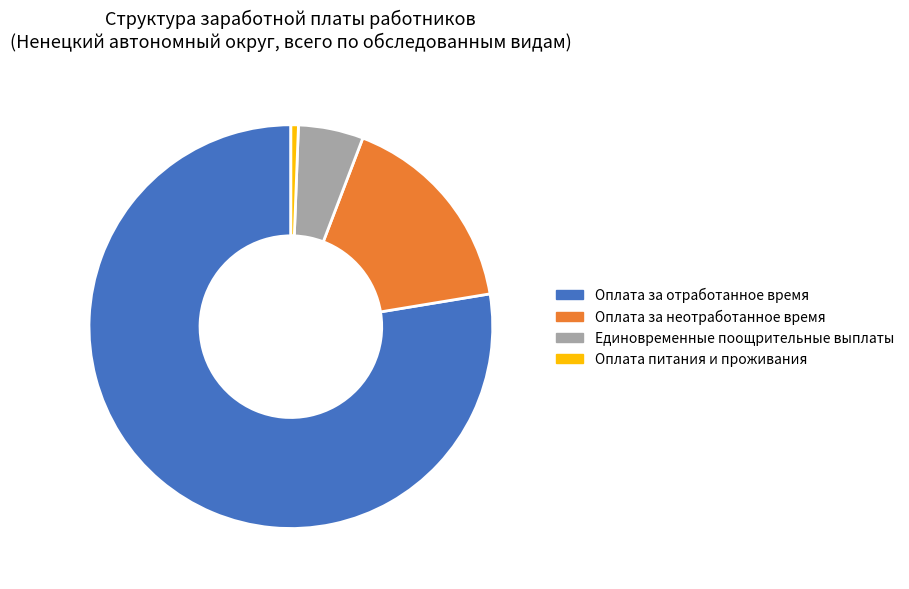

How many slices are in this pie chart?

4